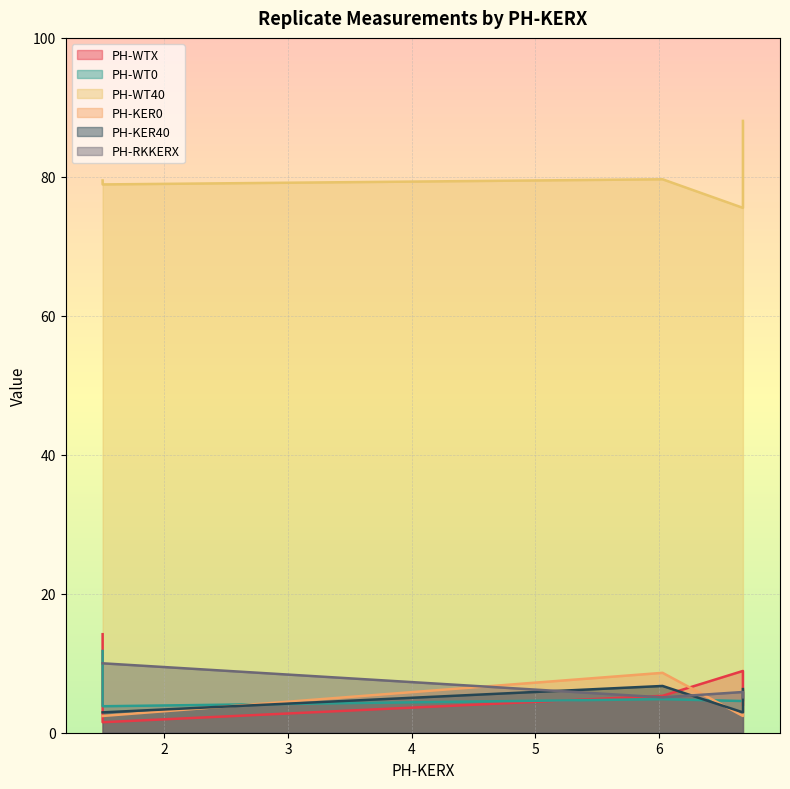

How many interior local valleys does the PH-WTX series have?

1